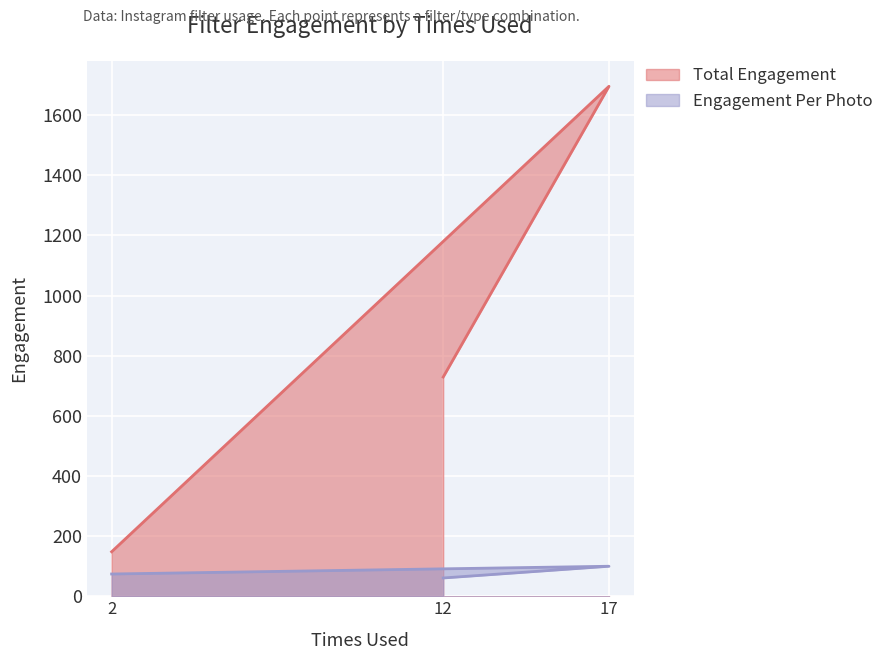

How many data points in Total Engagement are less than 729?

1